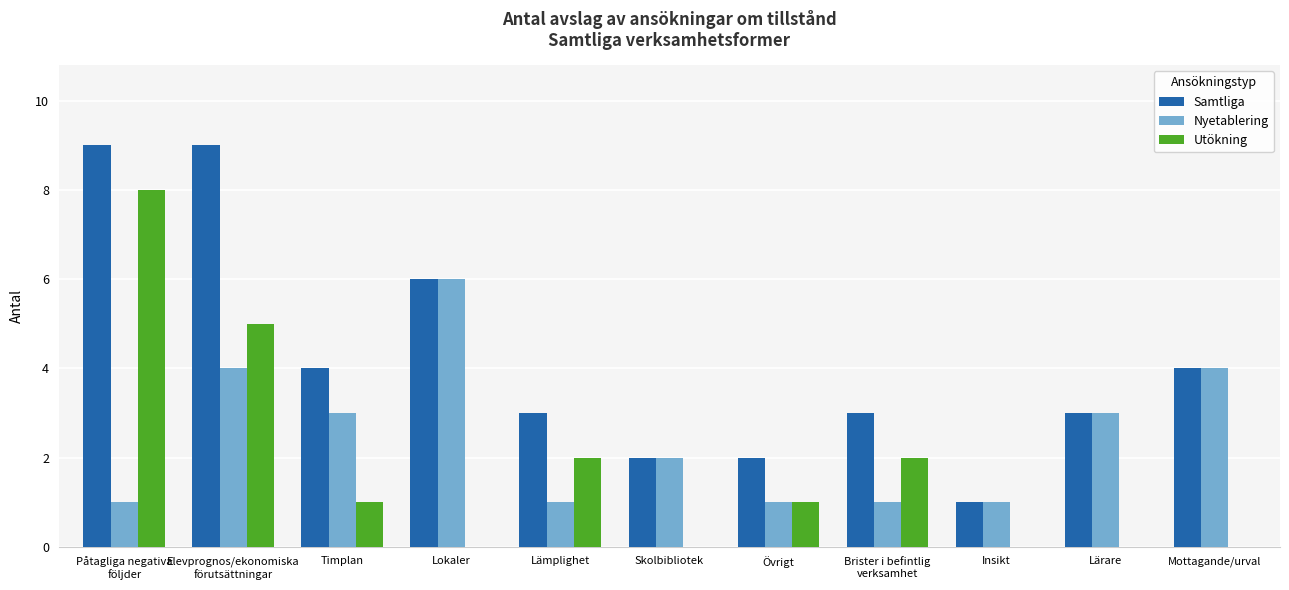

Is it true that Samtliga equals 4 at Övrigt?

False